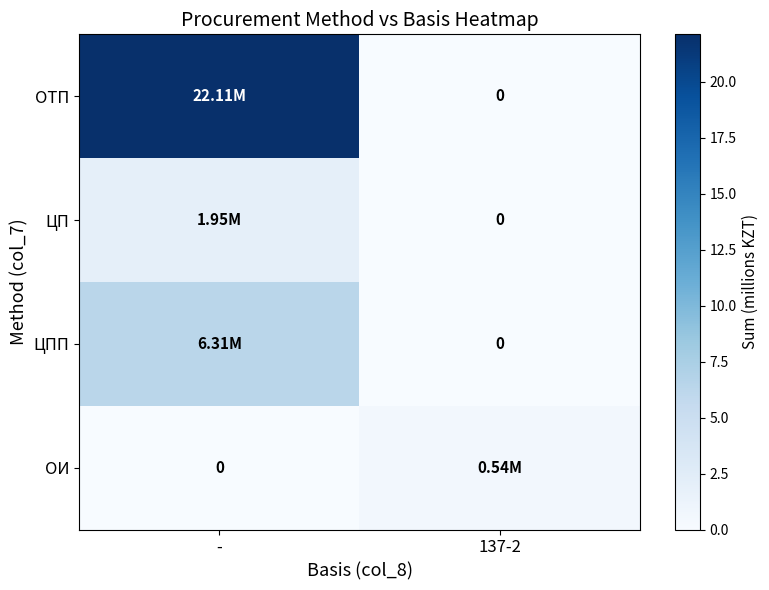

What is the spread (max minus min) of values at -?

22.1